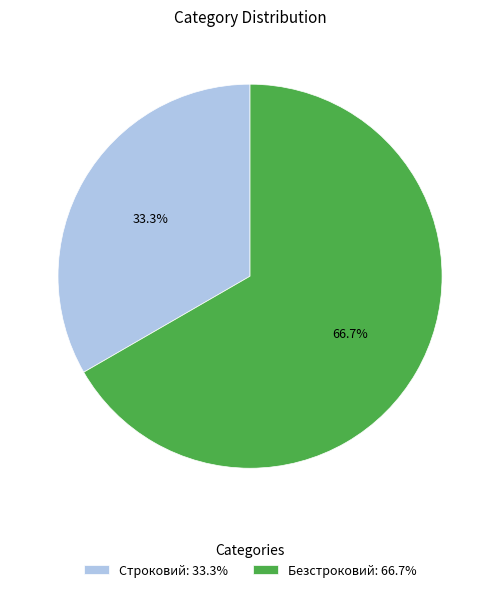

To the nearest percent, what percentage of the pie is Строковий?

33%